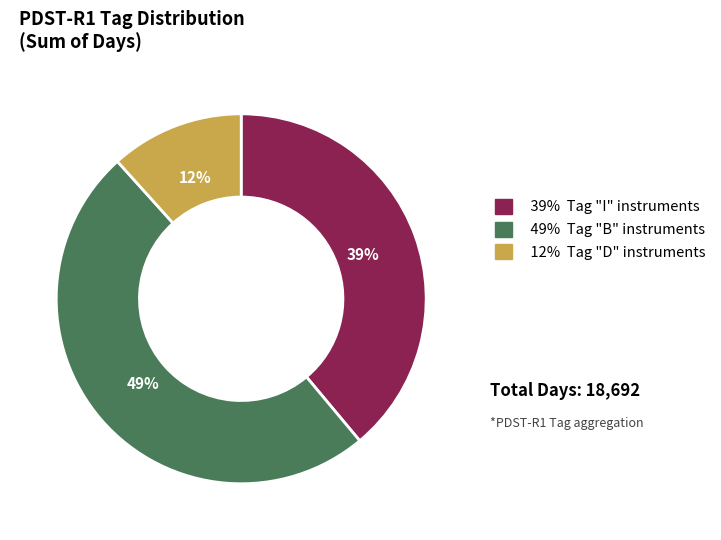

To the nearest percent, what is the average slice percentage?

33%